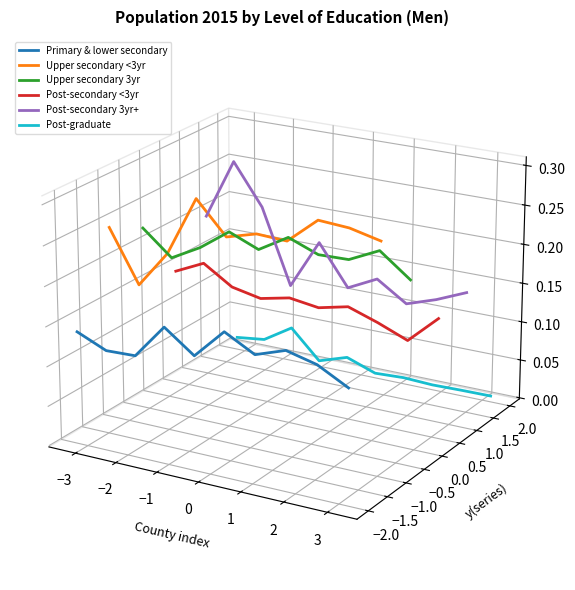

How many lines are shown in the chart?

6